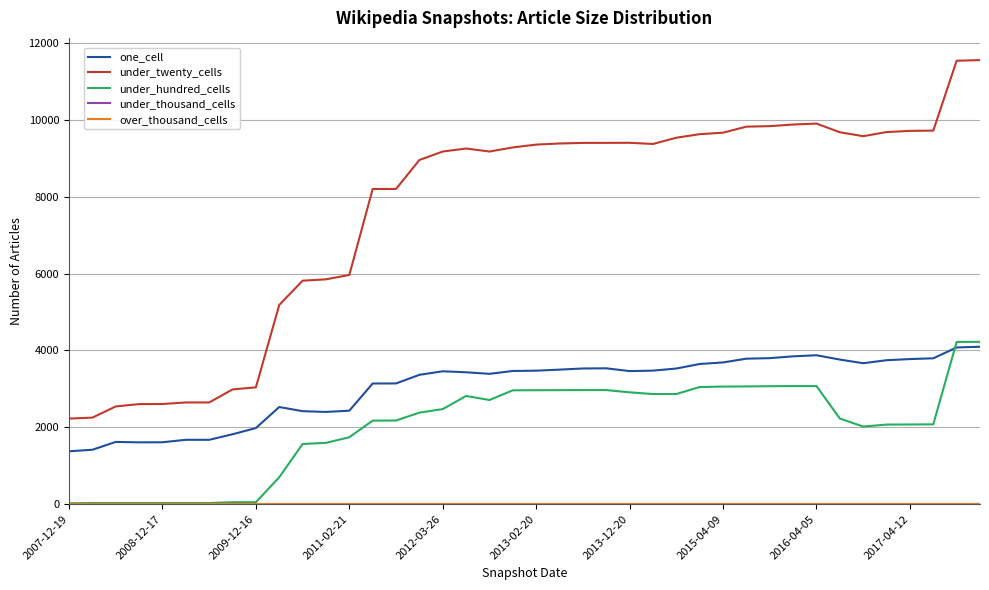

At how many categories does at least one series exceed 6513?

27